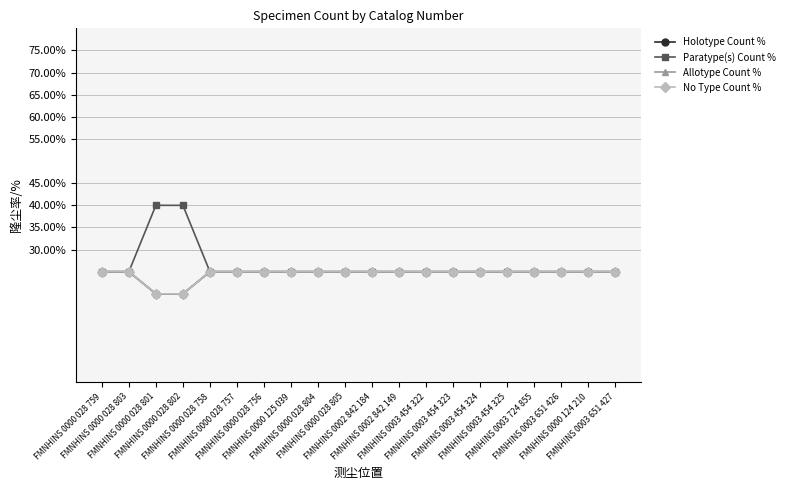

What is the label of the 4th point from the right?

FMNHINS 0003 724 855